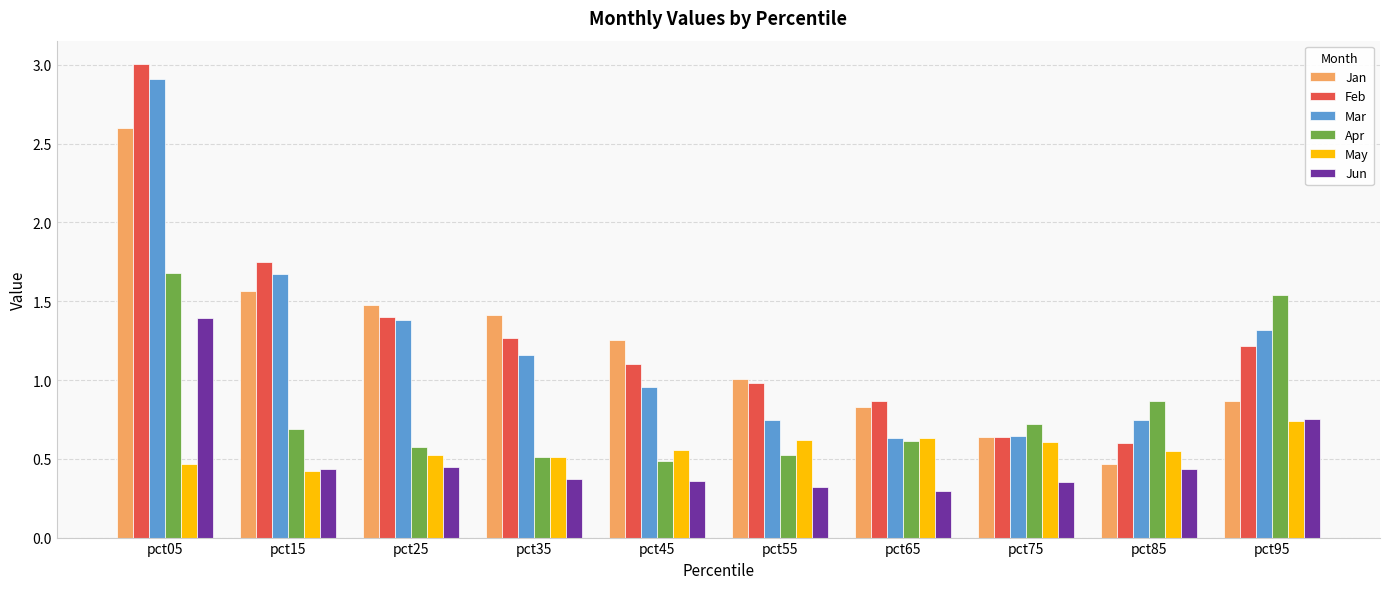

What is the total value across all series at pct05?

12.1